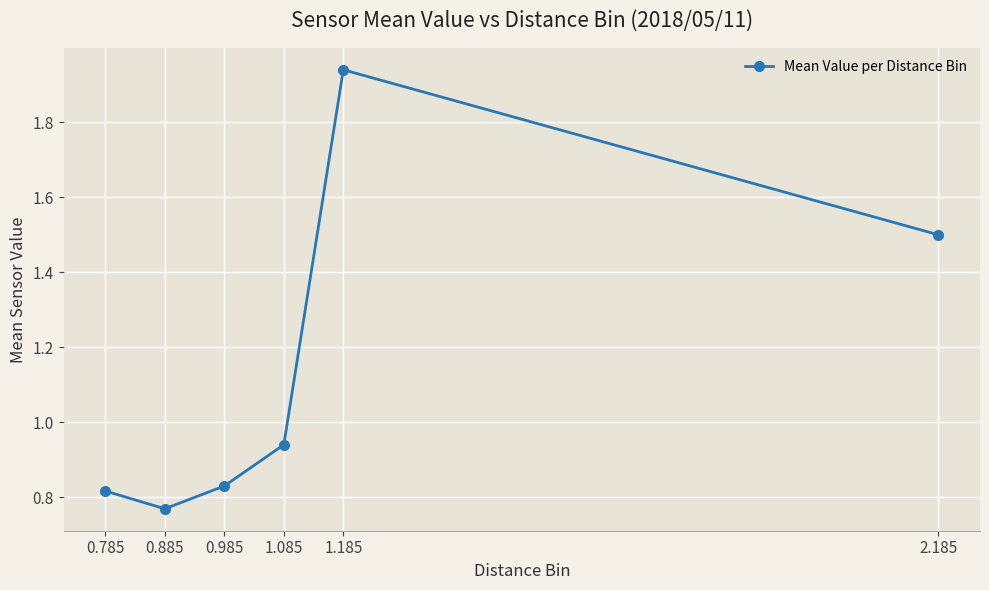

At which label is the value closest to 1?

1.085